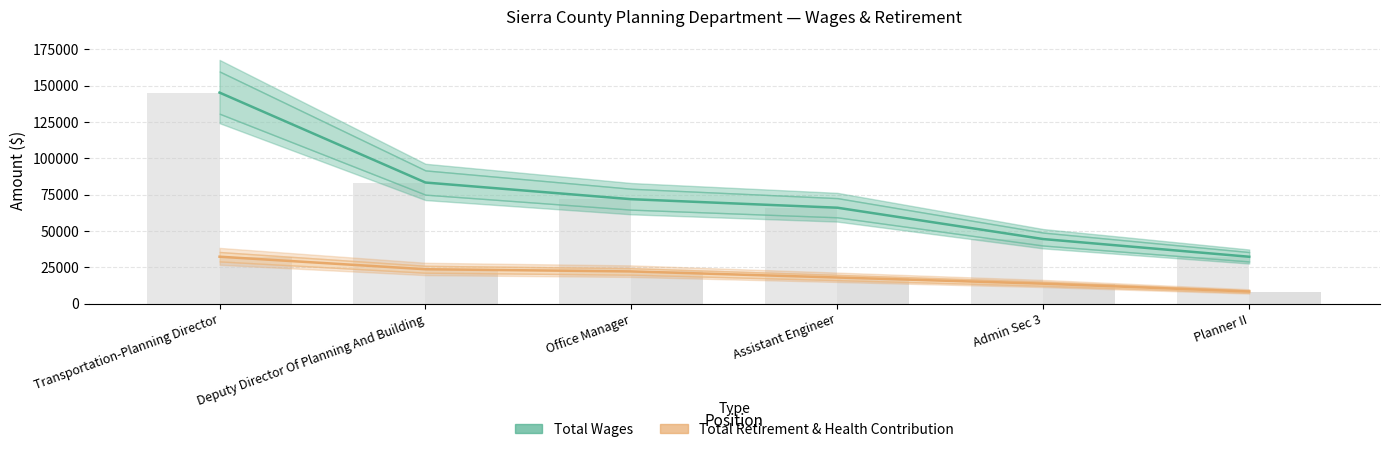

Between Deputy Director Of Planning And Building and Planner II, which is larger?

Deputy Director Of Planning And Building